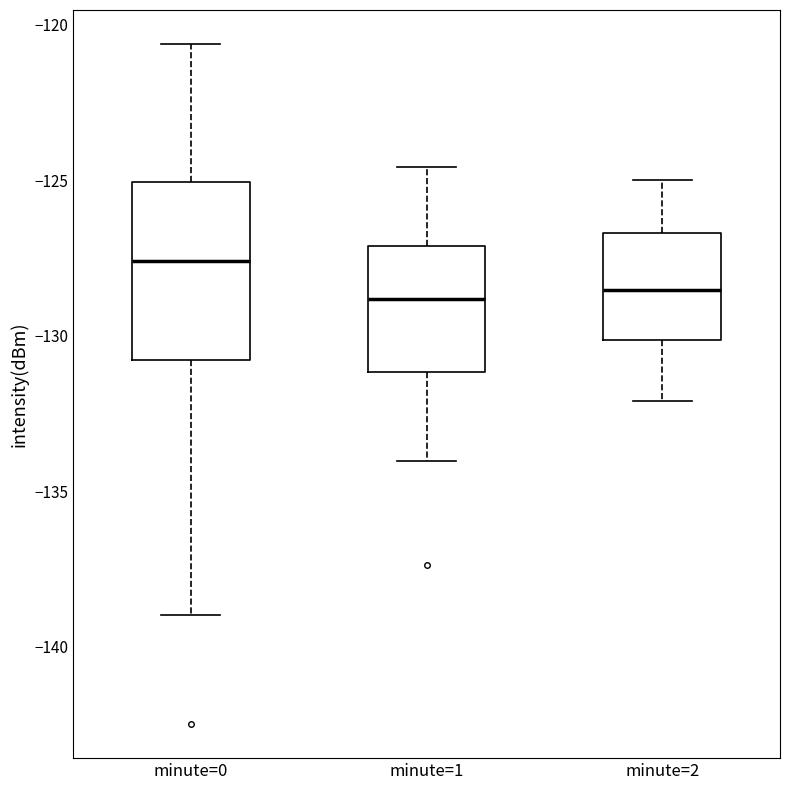

Comparing the boxes themselves (not the whiskers), which one is the tallest?

minute=0